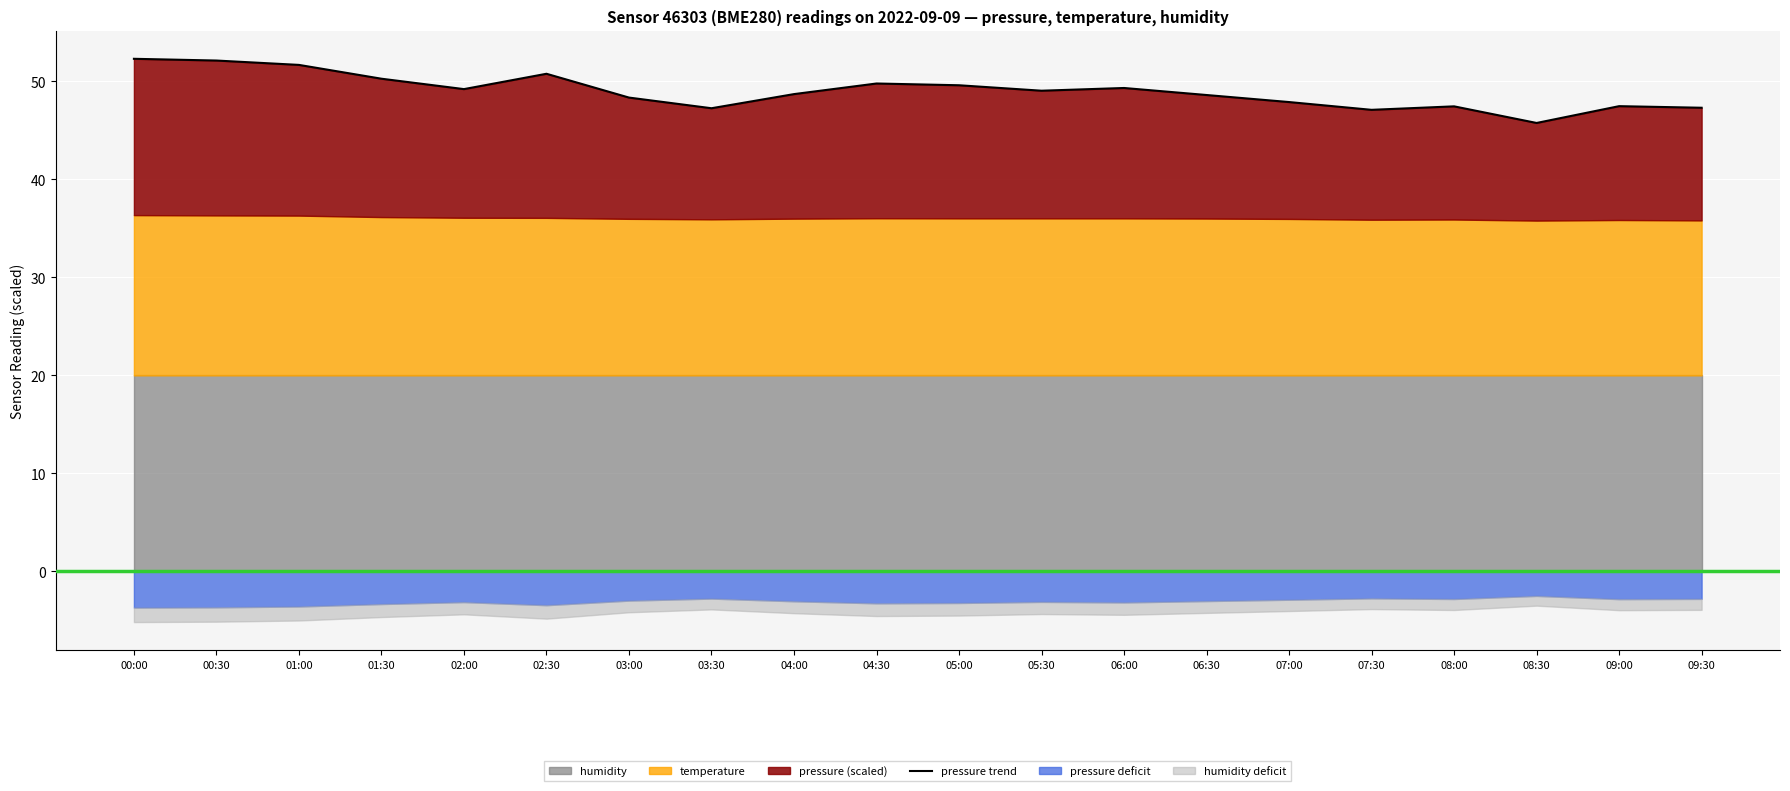

What is the change in value from 05:00 to 09:00?

-2.1